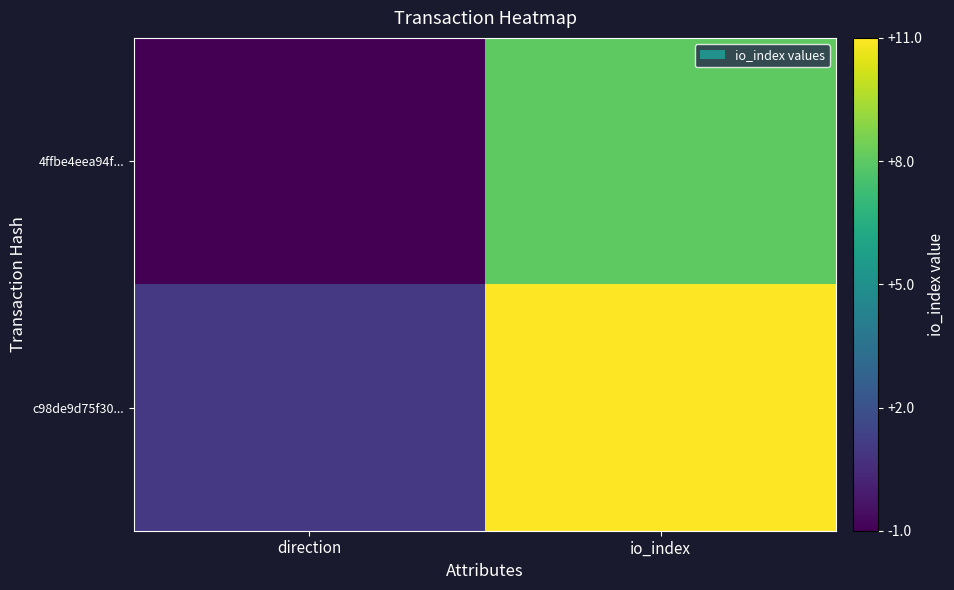

Reading right to left, extract all data points from this chart.

4ffbe4eea94f...: io_index=8	direction=-1
c98de9d75f30...: io_index=11	direction=1